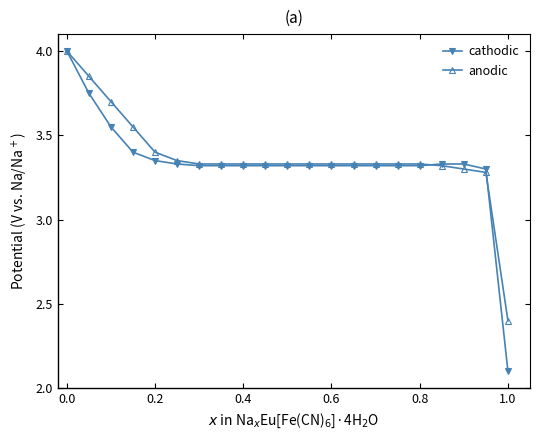

At which label does anodic first exceed 3?

0.0